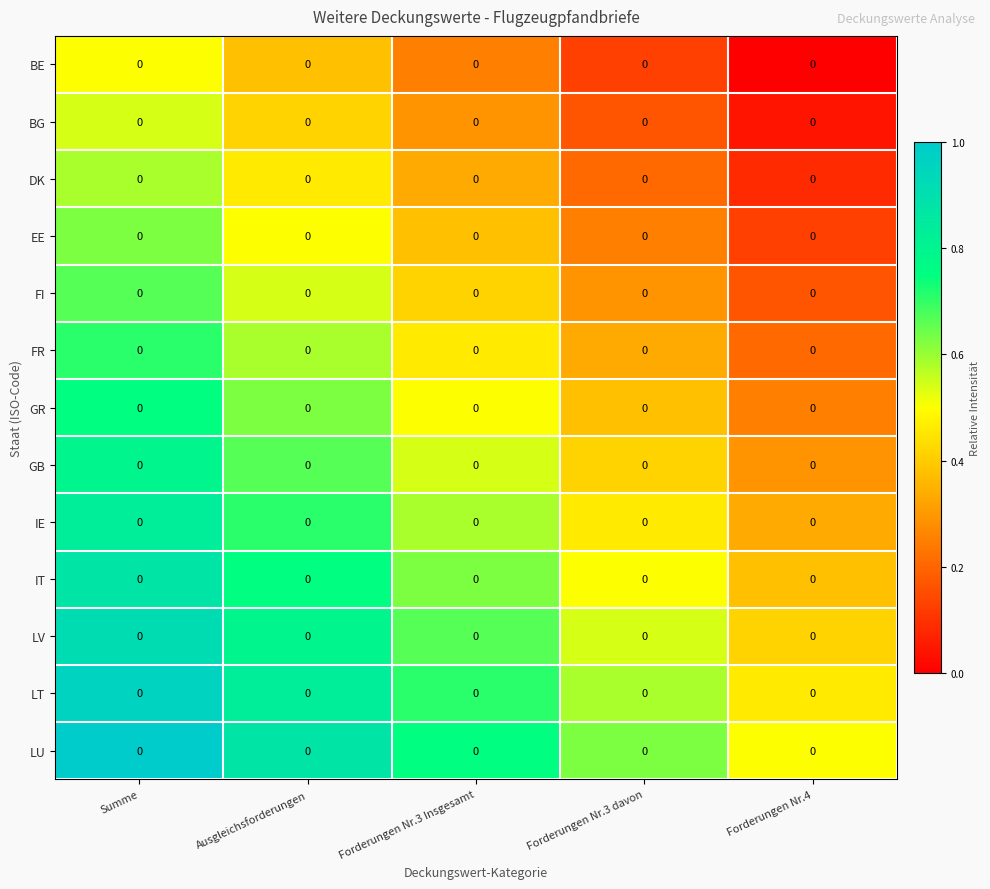

At Forderungen Nr.4, list the series in order from largest to smallest.

LU, LT, LV, IT, IE, GB, GR, FR, FI, EE, DK, BG, BE